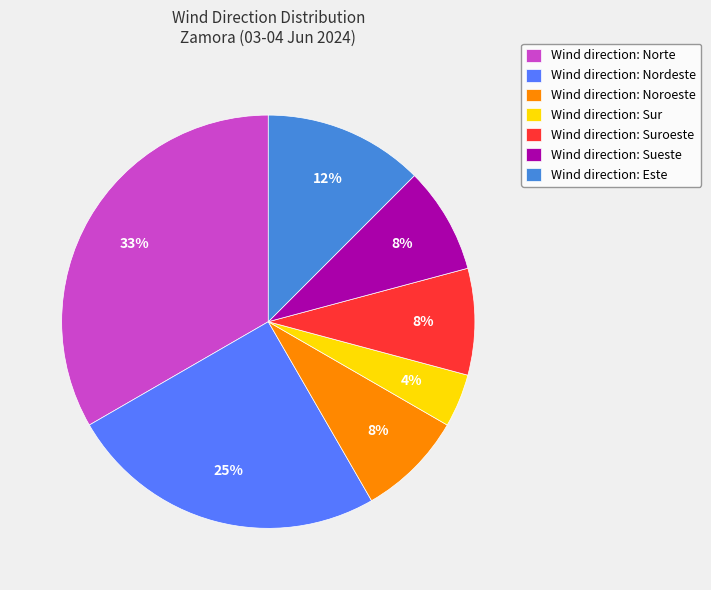

True or false: Wind direction: Suroeste accounts for 18% of the total.

False